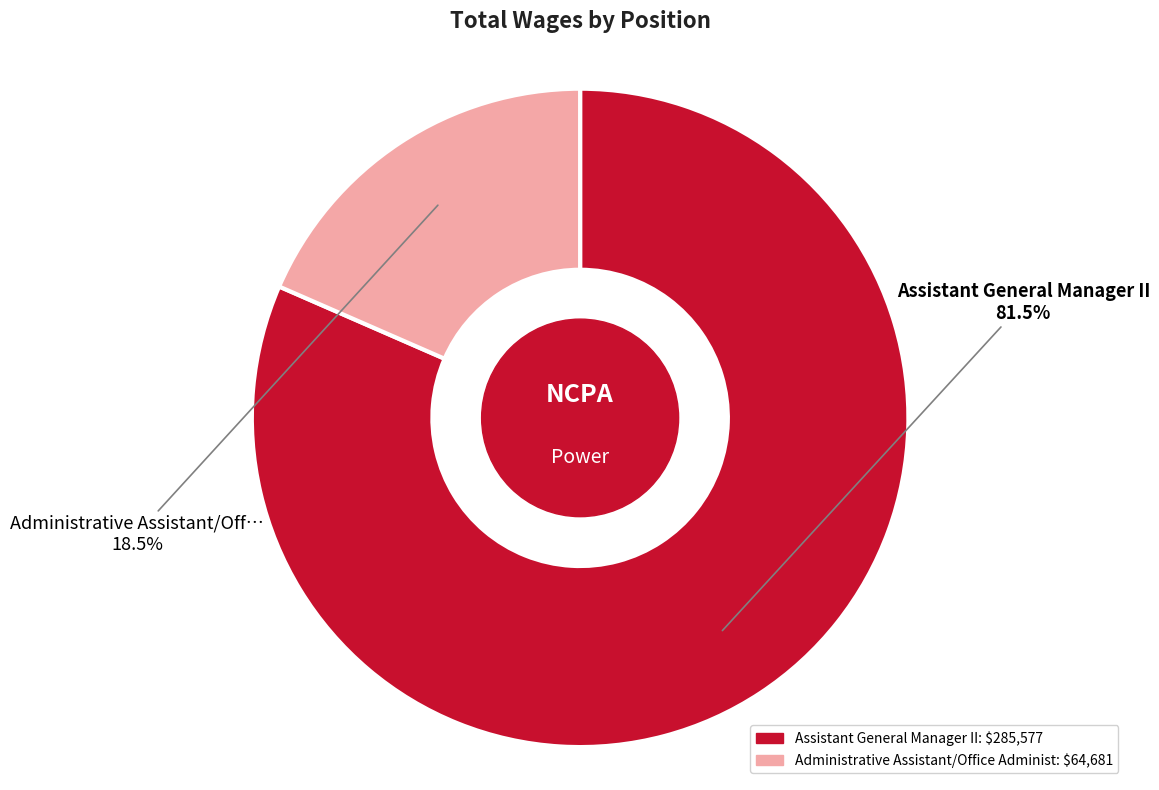

Rank the categories by value from highest to lowest.

Assistant General Manager II, Administrative Assistant/Off…